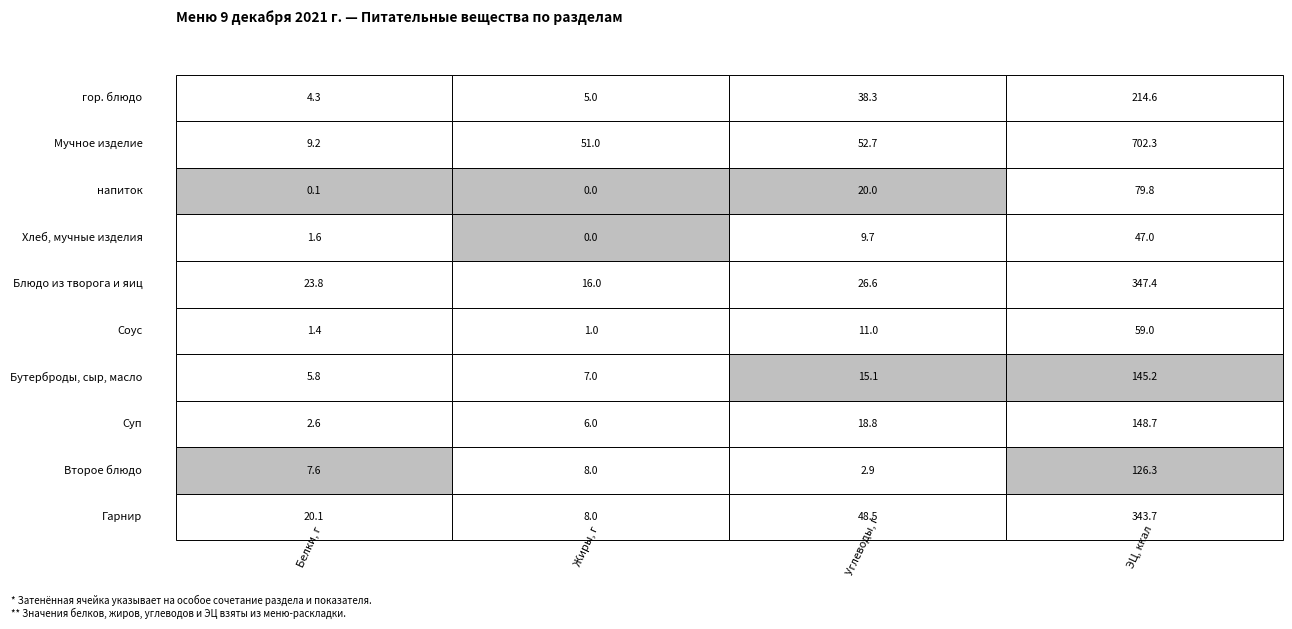

What is the approximate value of напиток at 2?

20.0